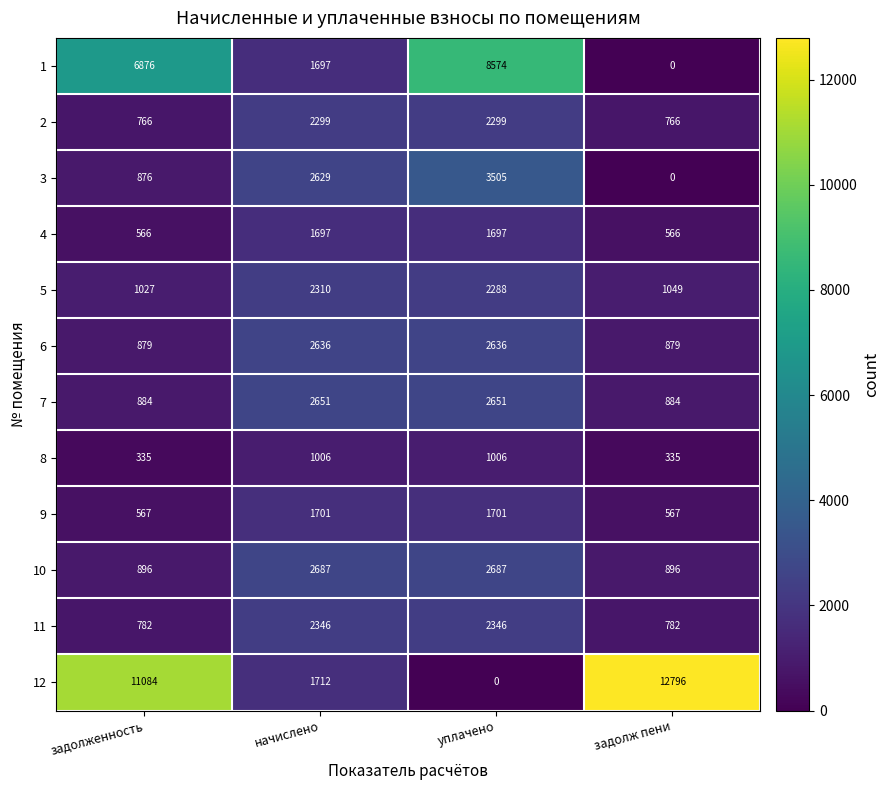

At how many categories does at least one series exceed 6989?

3